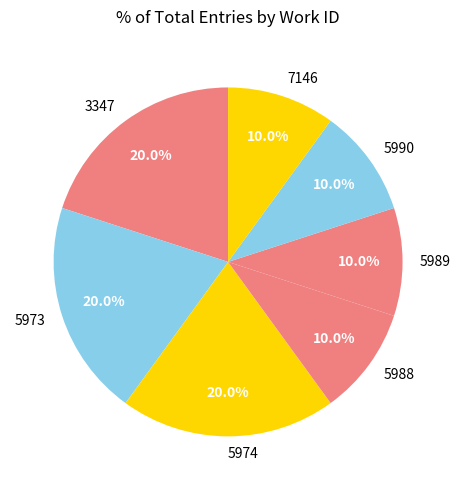

Approximately how many times larger is the value at 5988 compared to 5990?

1.0